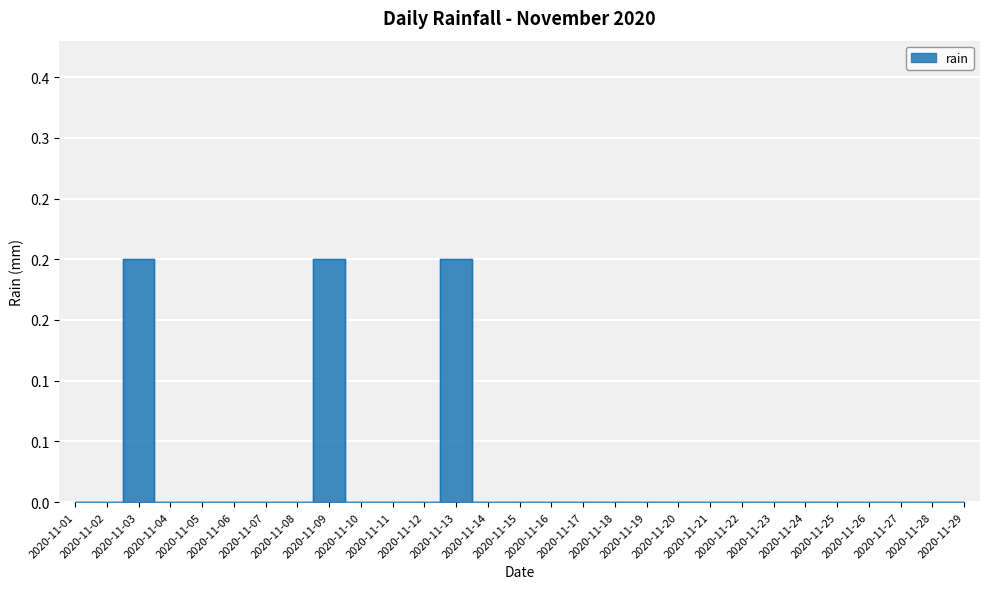

How many data points does each series have?

29